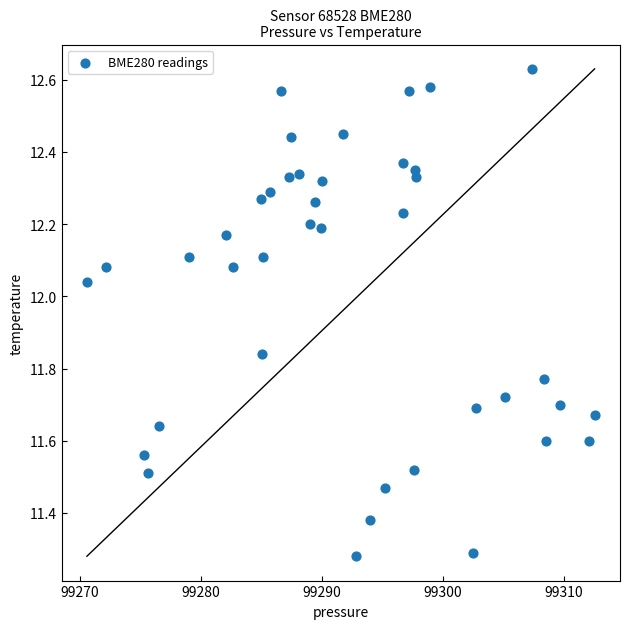

What is the range of X values (max minus min)?

41.9